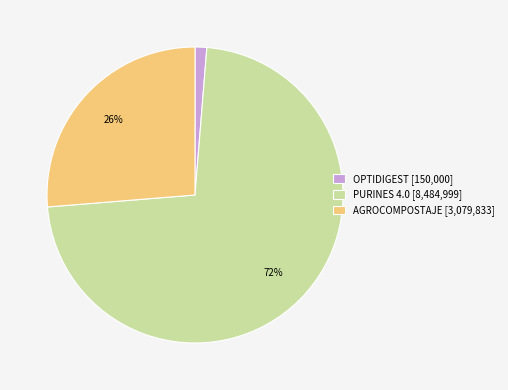

To the nearest percent, what is the difference between the PURINES 4.0 and AGROCOMPOSTAJE slice percentages?

46%